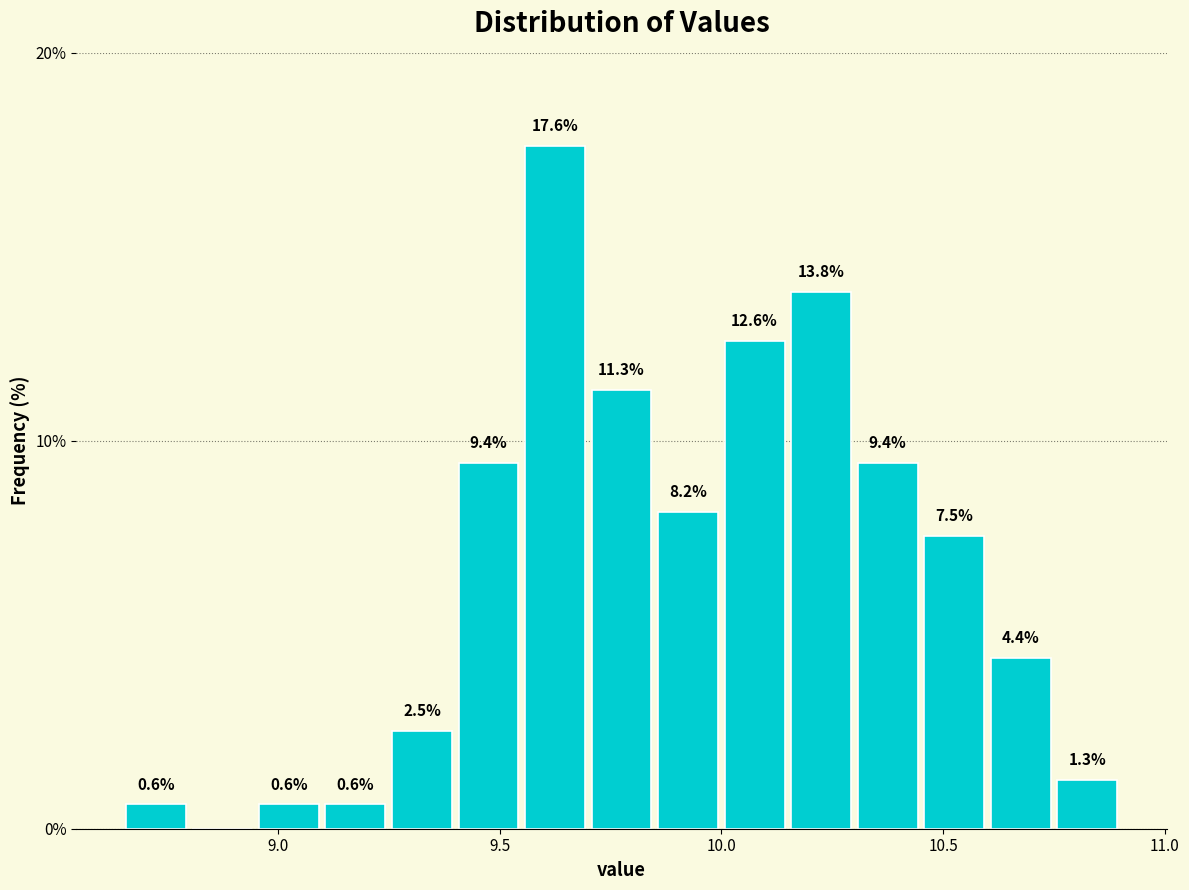

Read against the x-axis, roughly where is the centre of the tallest bar?

9.65